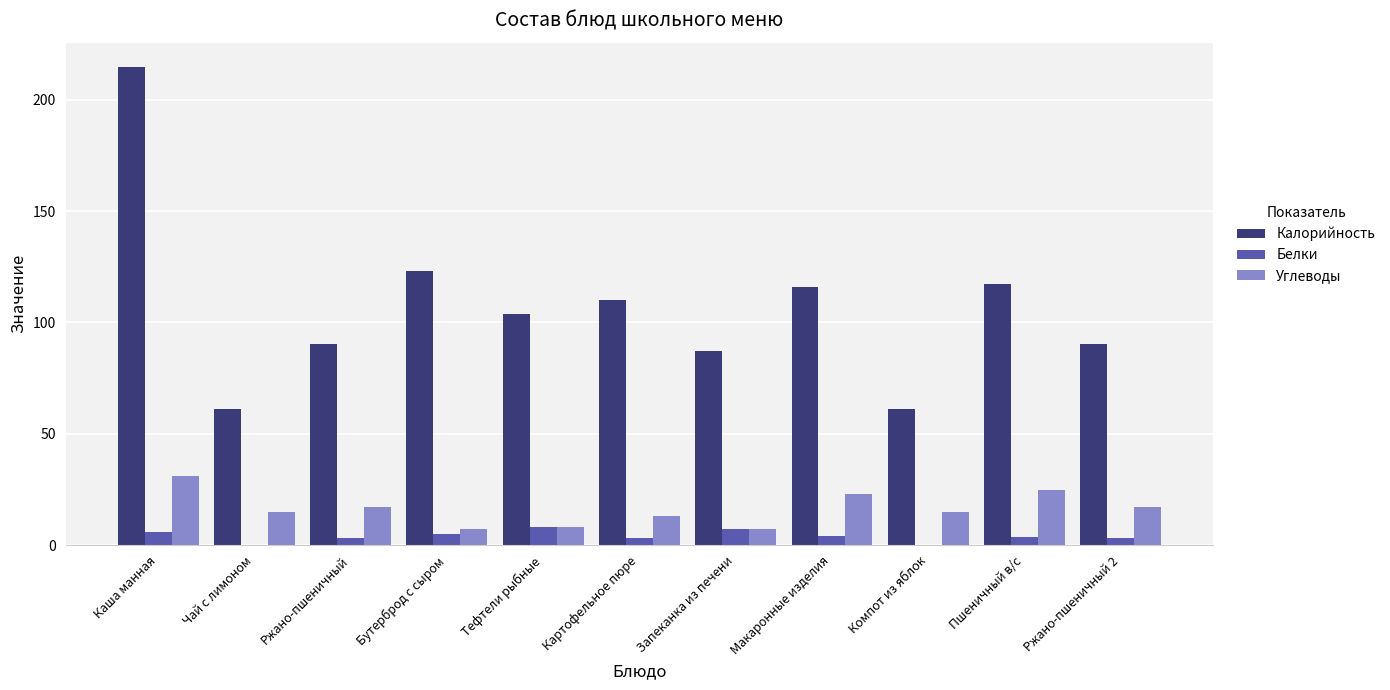

What are all the series names shown in the legend?

Калорийность, Белки, Углеводы